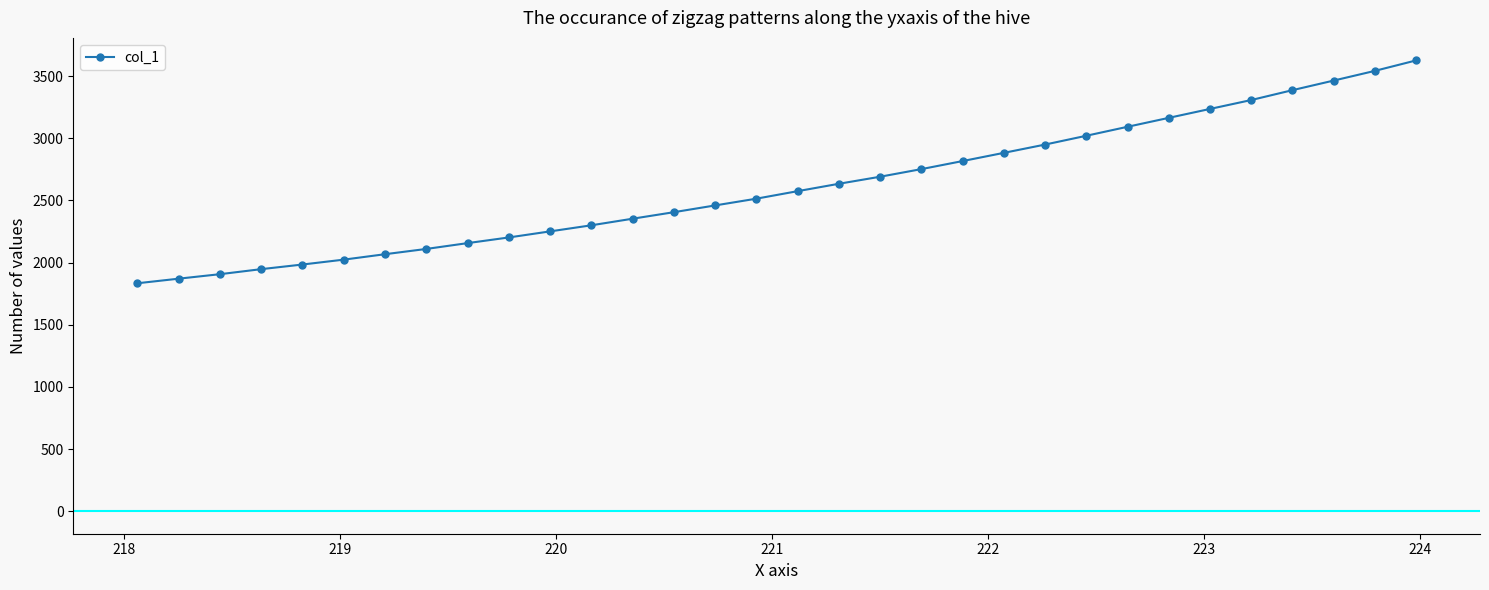

What is the value of the 32nd point from the left?

3626.6